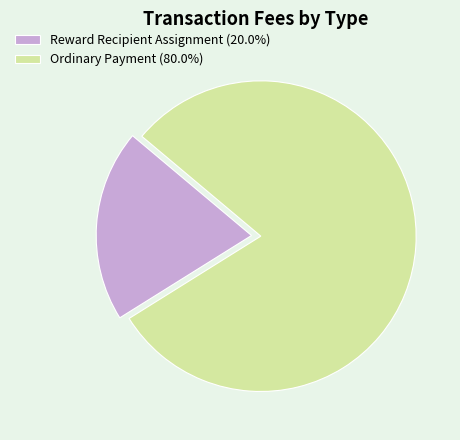

Do Ordinary Payment (80.0%) and Reward Recipient Assignment (20.0%) together represent more than half of the pie?

Yes